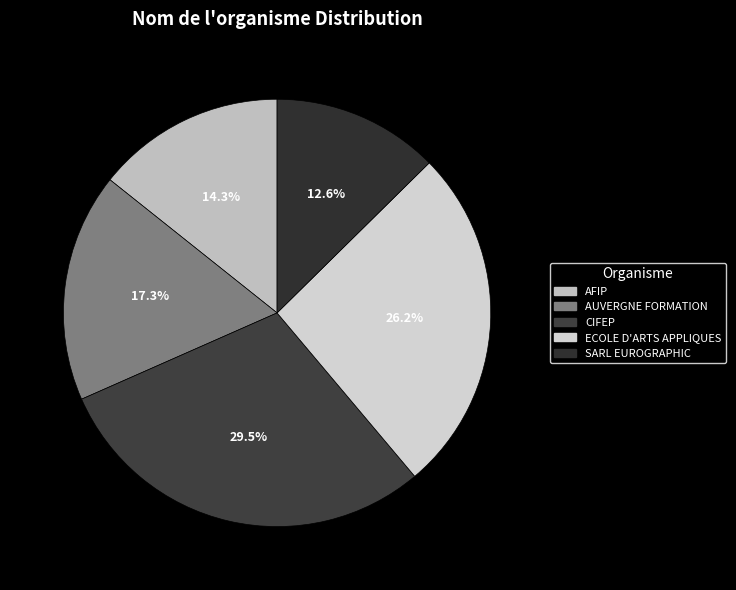

To the nearest percent, what is the combined percentage of CIFEP and ECOLE D'ARTS APPLIQUES?

56%